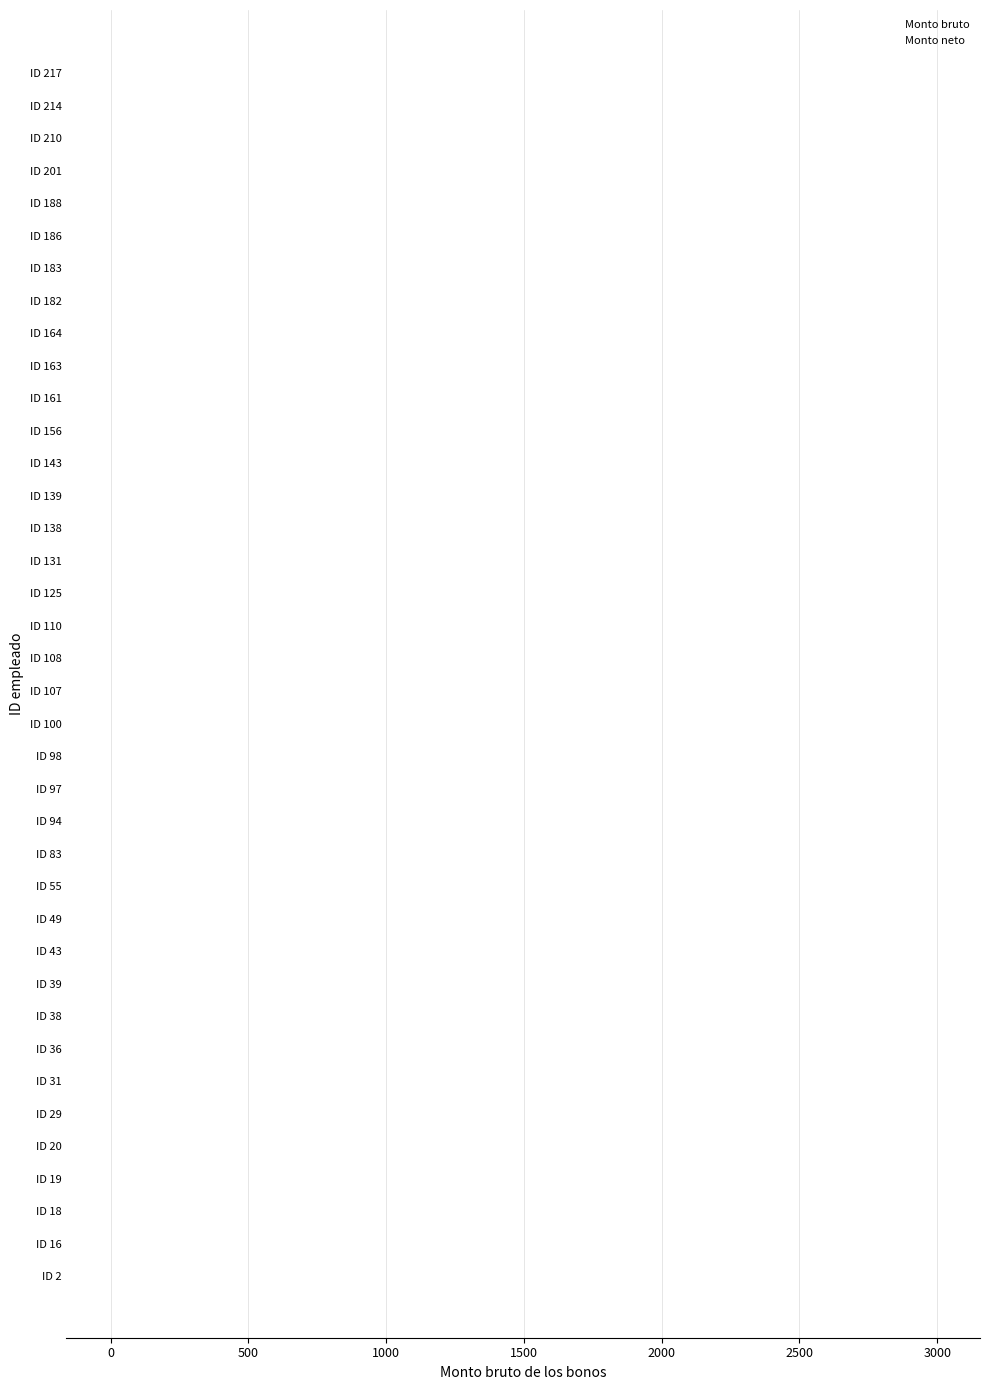

Which series has the widest spread of Y values?

Monto neto